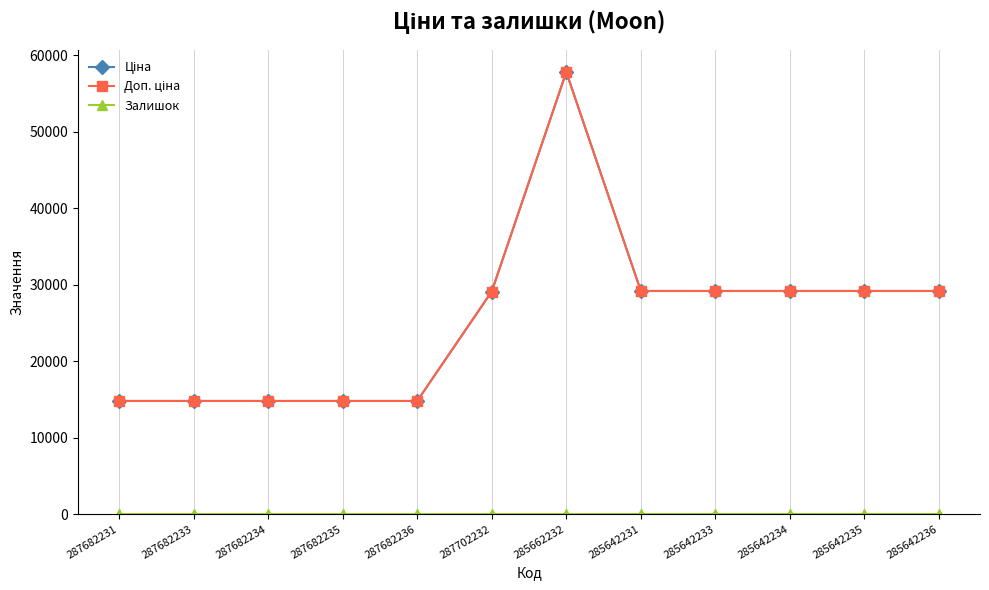

Which series changed the most between 287682235 and 285642233?

Ціна